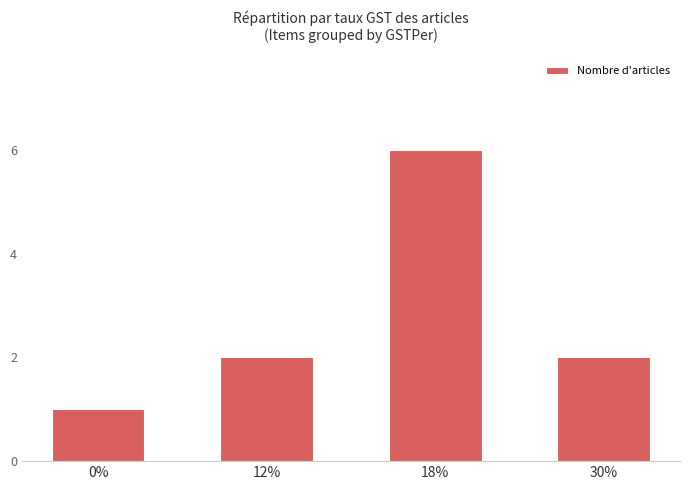

Does the chart contain any negative values?

No